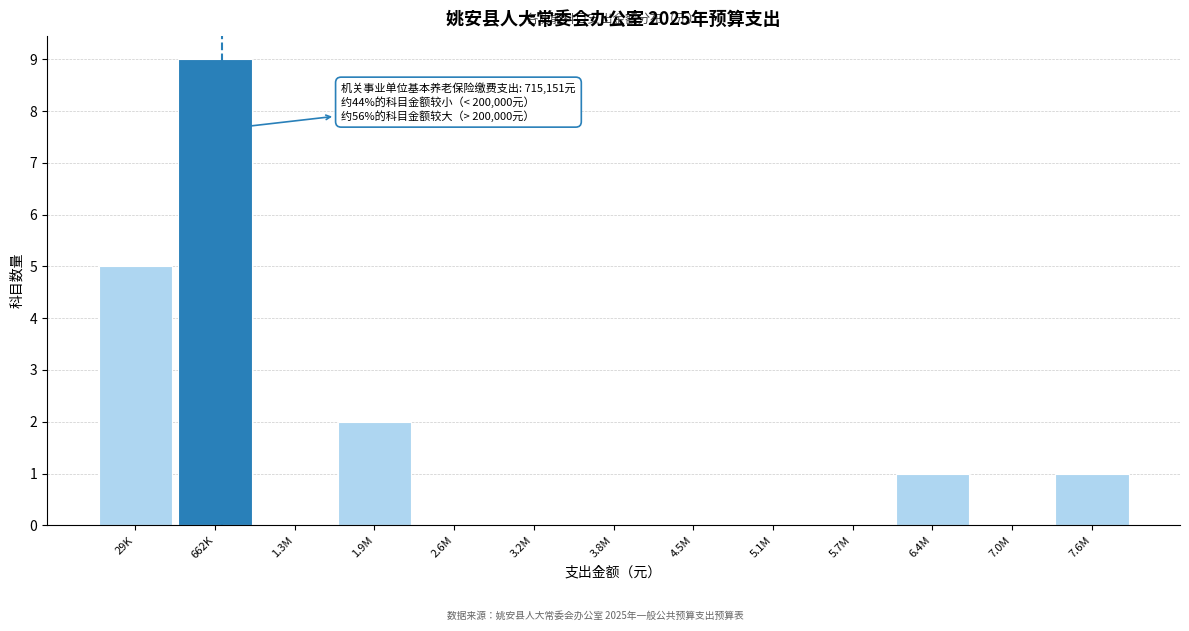

Reading left to right, transcribe all the data shown in this chart.

29K=5	662K=9	1.3M=0	1.9M=2	2.6M=0	3.2M=0	3.8M=0	4.5M=0	5.1M=0	5.7M=0	6.4M=1	7.0M=0	7.6M=1